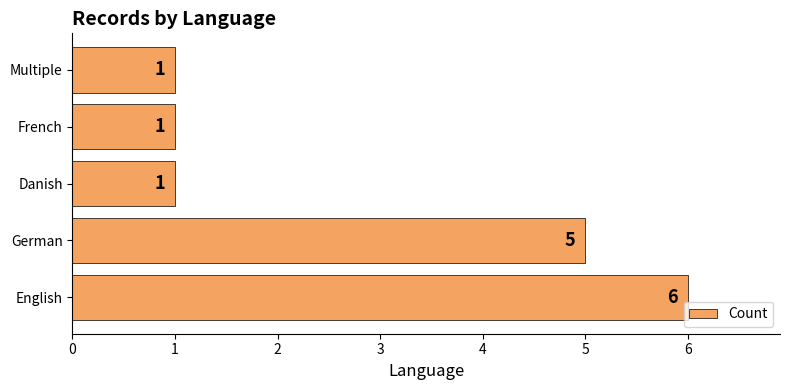

What is the average value?

3